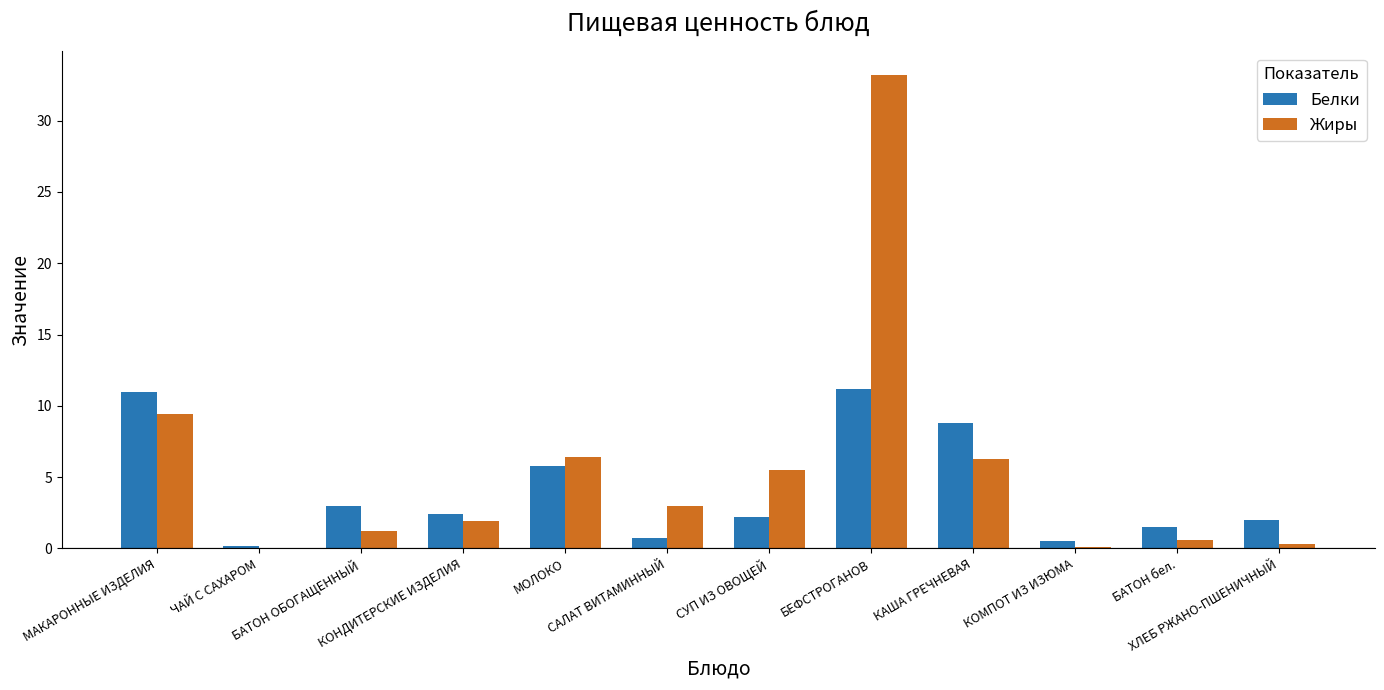

What is the sum of all Жиры values?

67.9